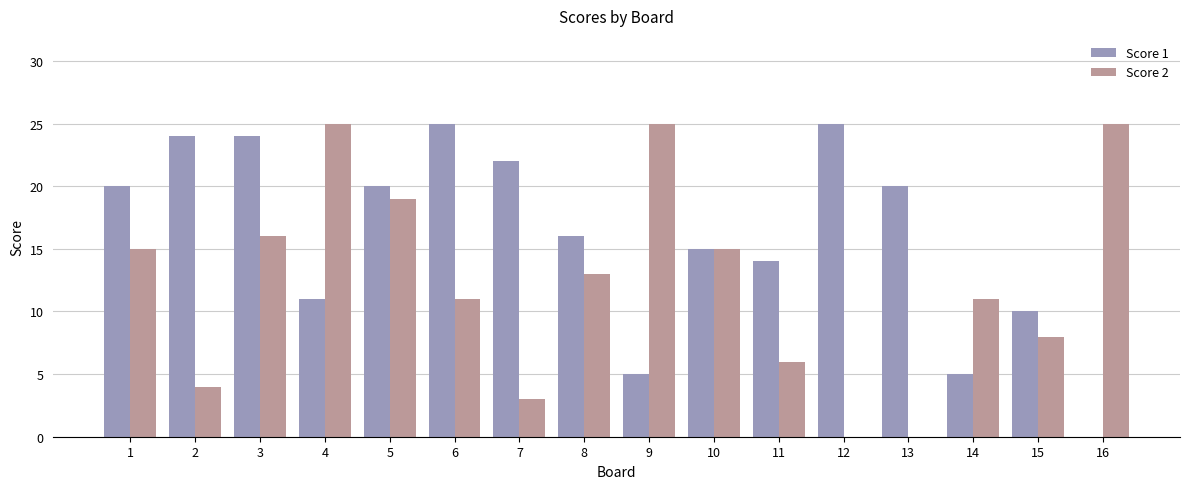

Reading left to right, extract all data points from this chart.

Score 1: 1=20	2=24	3=24	4=11	5=20	6=25	7=22	8=16	9=5	10=15	11=14	12=25	13=20	14=5	15=10	16=0
Score 2: 1=15	2=4	3=16	4=25	5=19	6=11	7=3	8=13	9=25	10=15	11=6	12=0	13=0	14=11	15=8	16=25